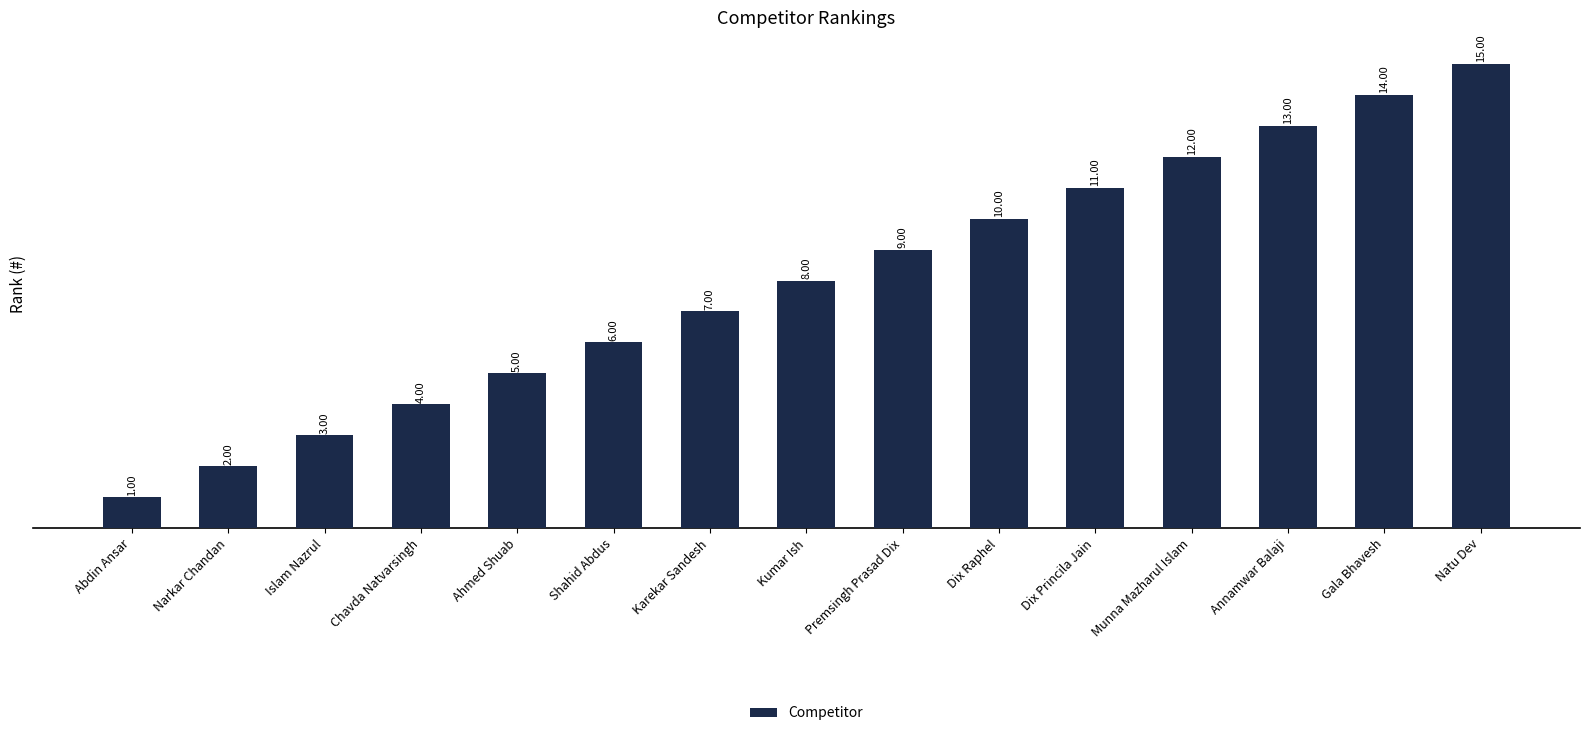

At which label is the value closest to 8?

Kumar Ish